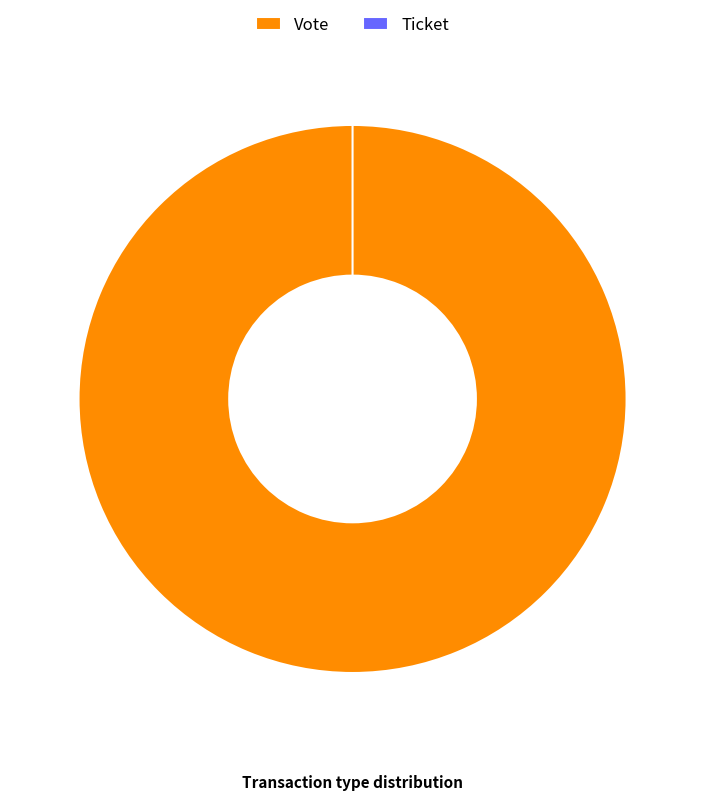

Does any single category account for the majority?

Yes